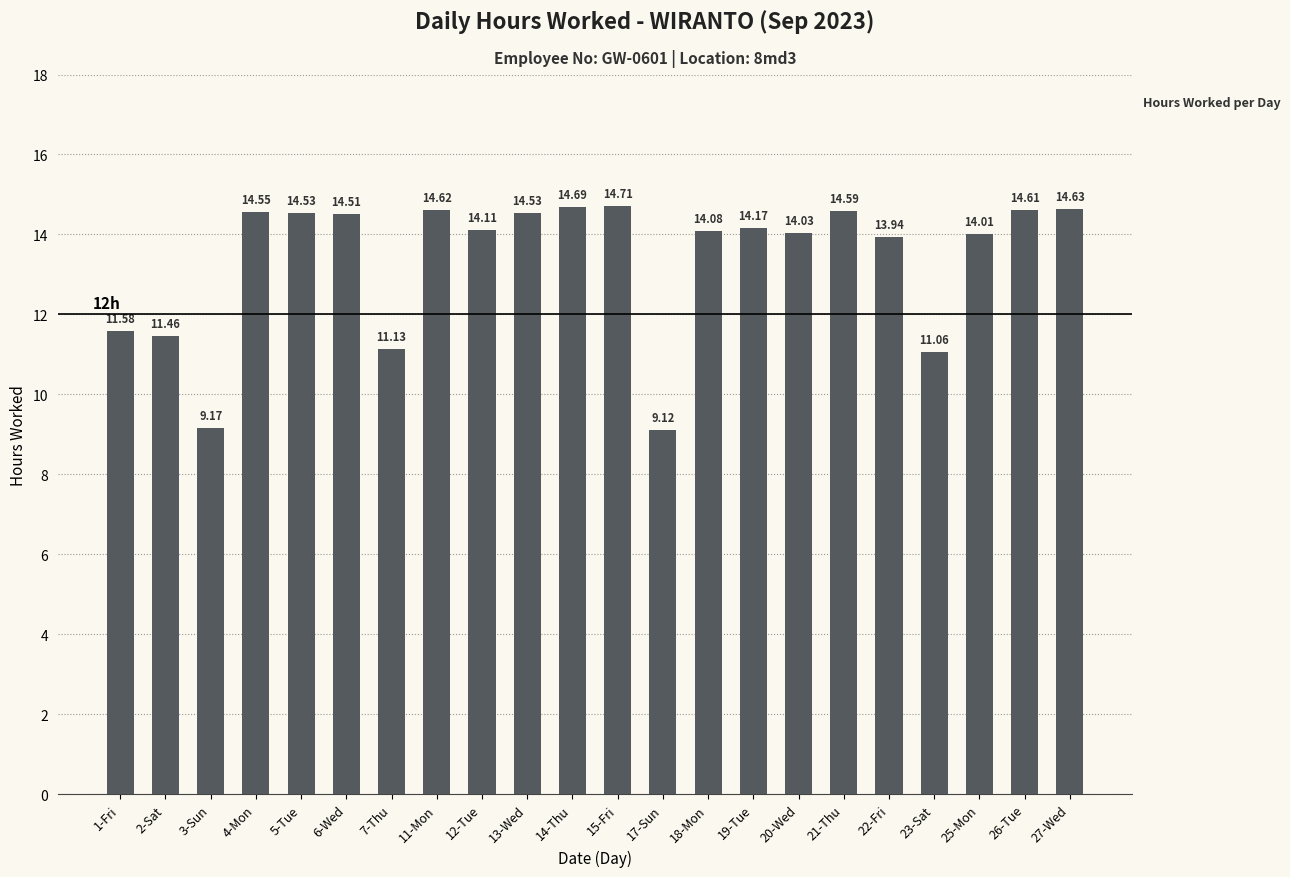

Reading left to right, extract all data points from this chart.

11.6	11.5	9.2	14.6	14.5	14.5	11.1	14.6	14.1	14.5	14.7	14.7	9.1	14.1	14.2	14.0	14.6	13.9	11.1	14.0	14.6	14.6